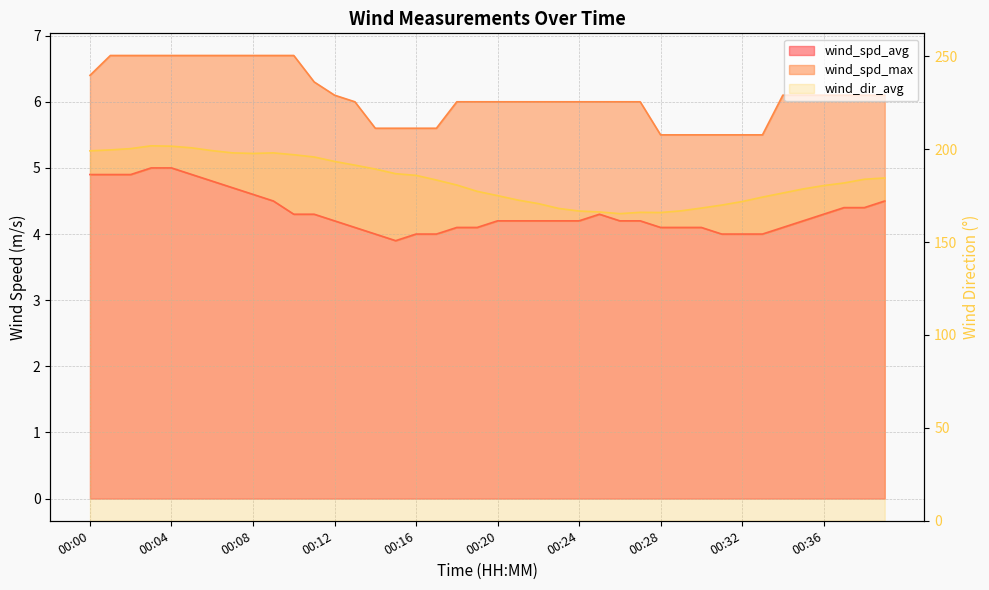

What is the value of the wind_dir_avg point at the 6th from the left?

200.7